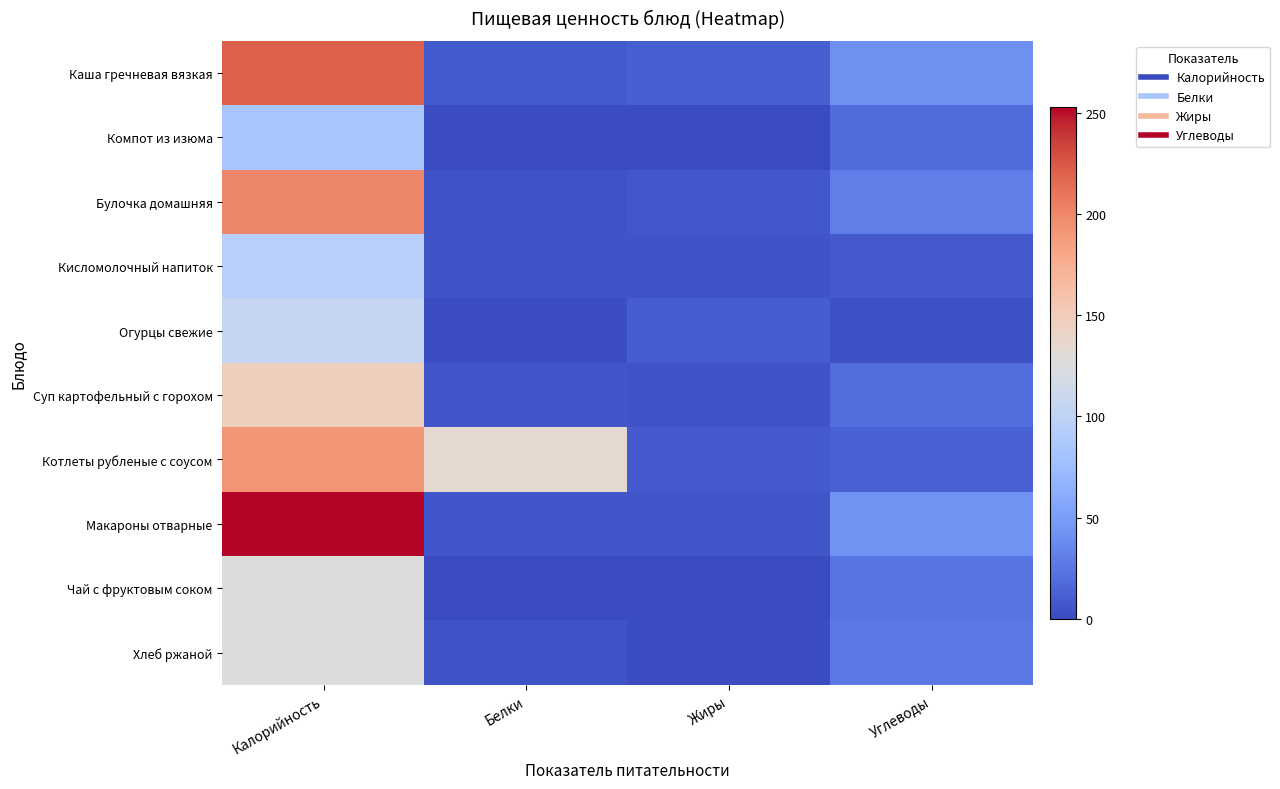

What is the spread (max minus min) of values at Калорийность?

169